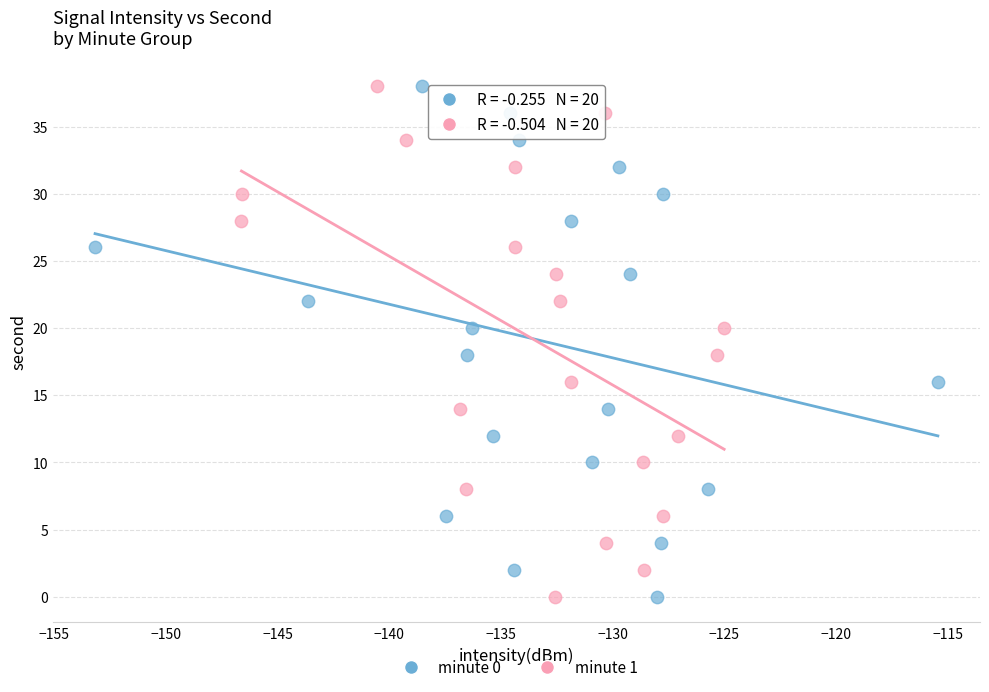

What are all the series names shown in the legend?

minute 0, minute 1